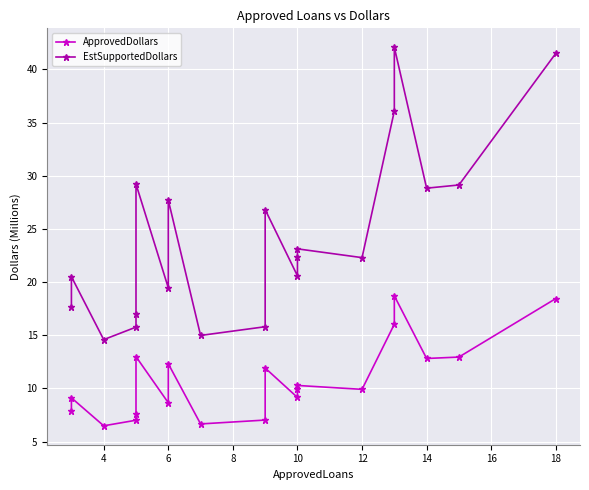

True or false: ApprovedDollars and EstSupportedDollars cross at least once.

False